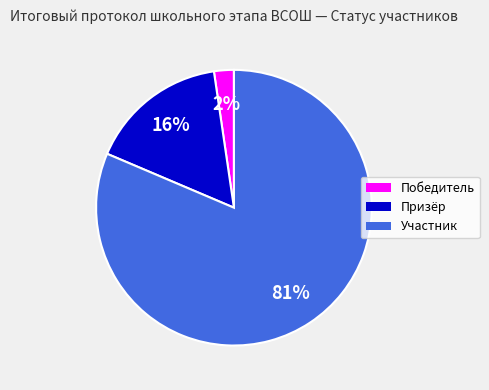

The Участник slice represents 67% of the pie. True or false?

False